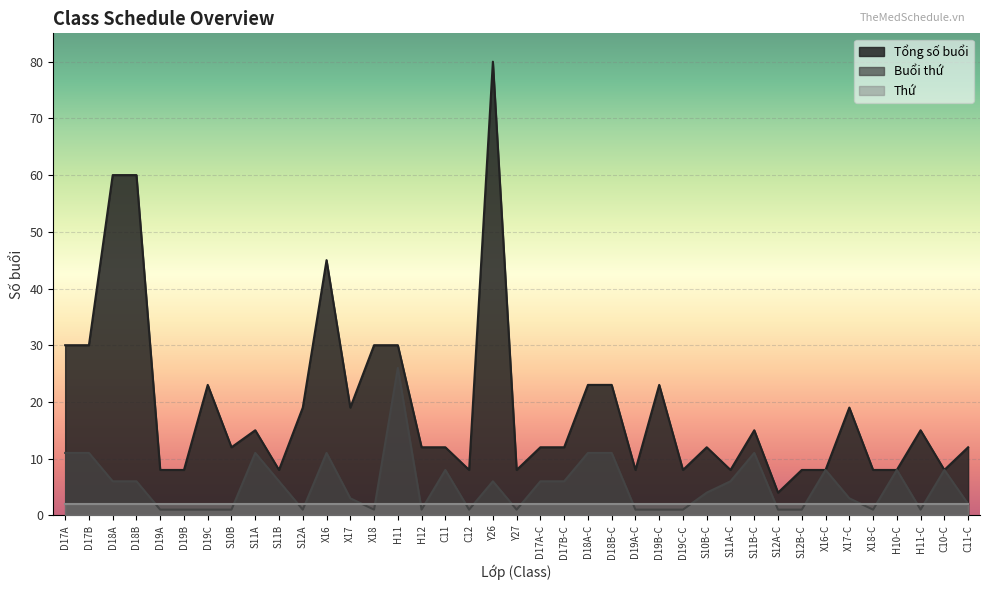

Is it true that Tổng số buổi equals 4 at S12A-C?

True